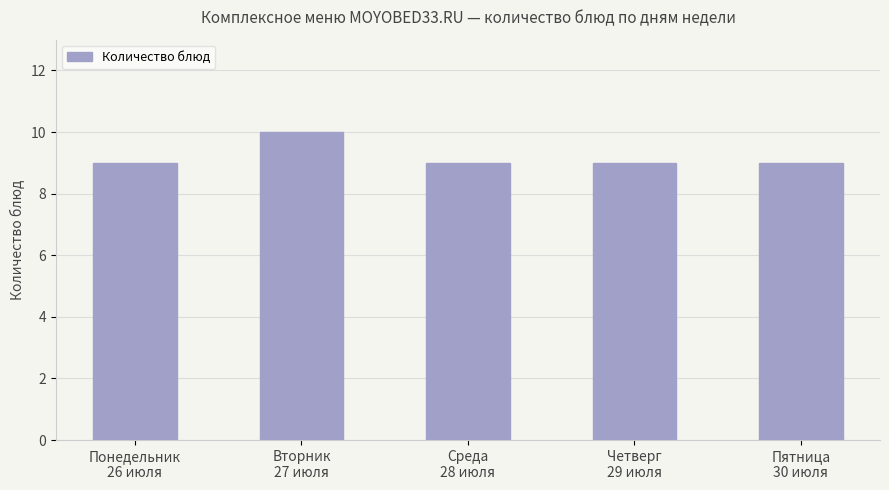

What is the greatest value displayed?

10